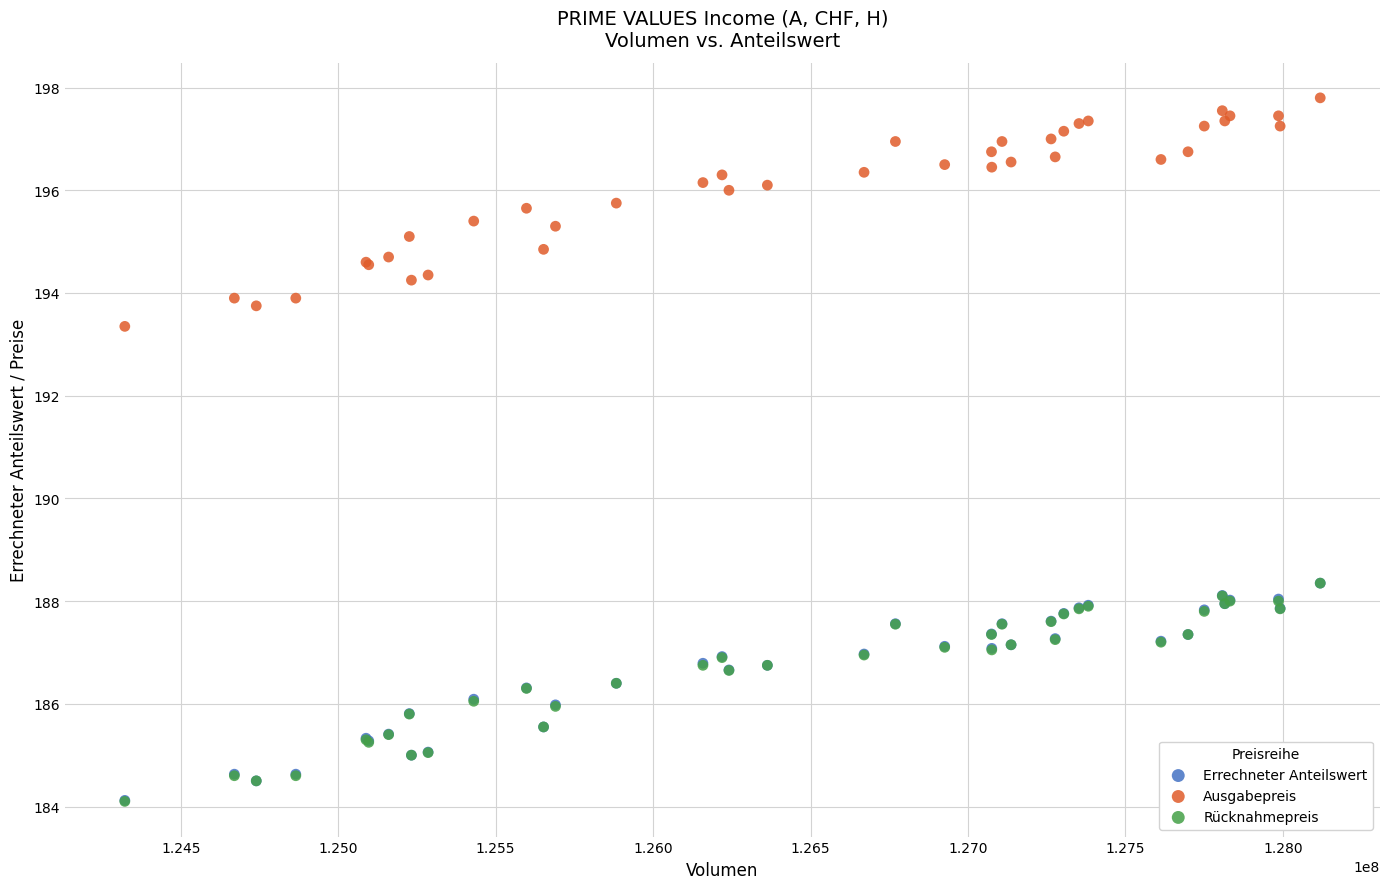

What are all the series names shown in the legend?

Errechneter Anteilswert, Ausgabepreis, Rücknahmepreis